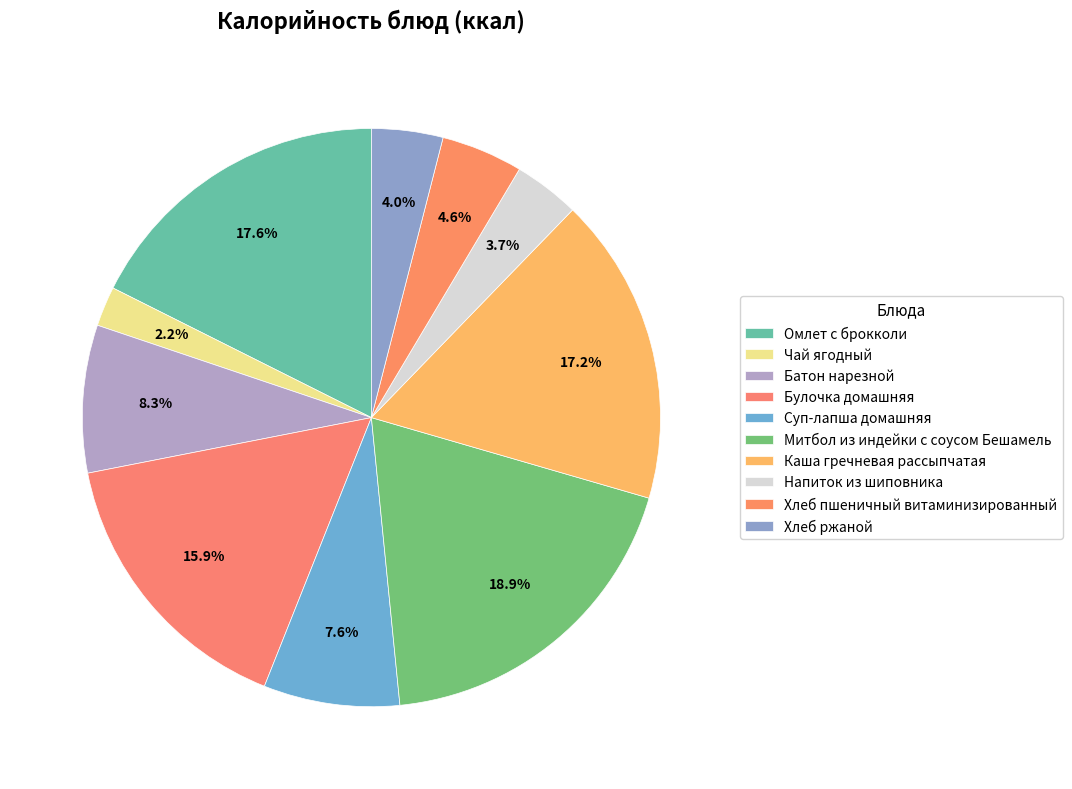

To the nearest percent, what percentage of the pie is Каша гречневая рассыпчатая?

17%